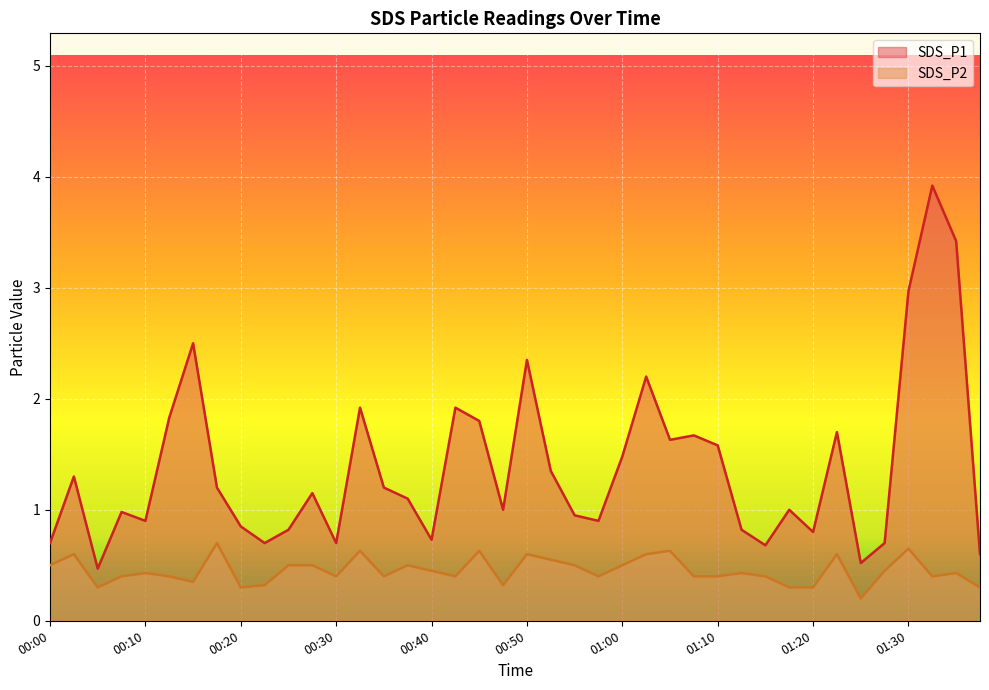

Which category has the highest value in the SDS_P2 series?

00:17